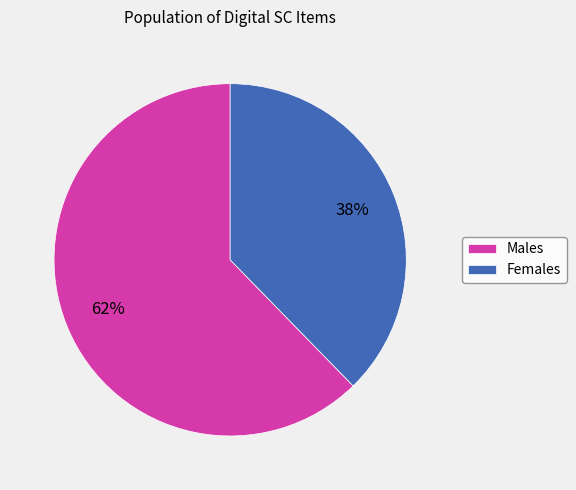

Do Males and Females together represent more than half of the pie?

Yes